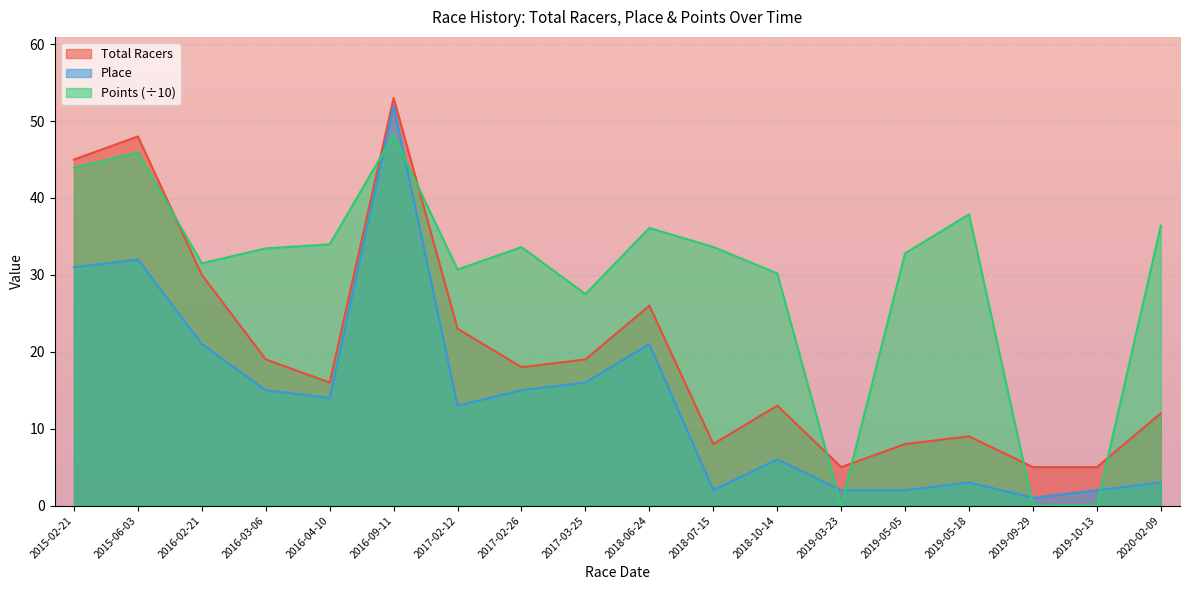

What is the label of the 14th point from the left?

2019-05-05